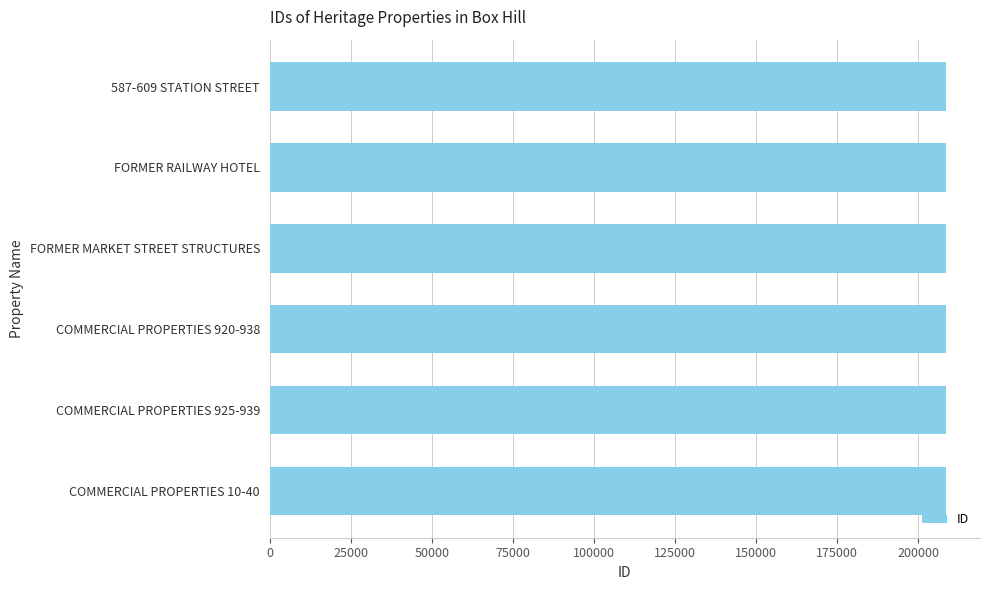

What is the ratio of the value at COMMERCIAL PROPERTIES 920-938 to the value at FORMER MARKET STREET STRUCTURES?

1.0